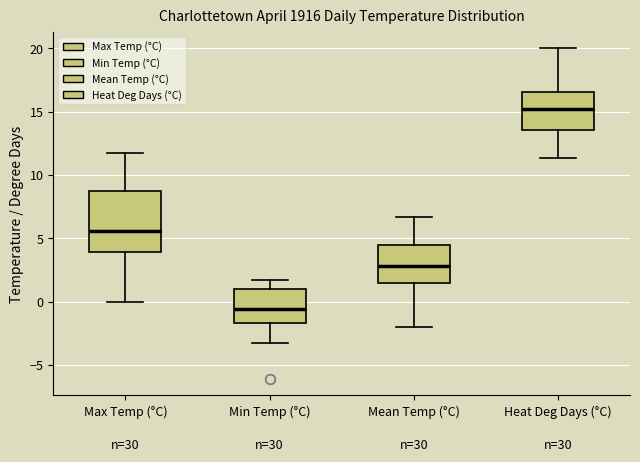

Comparing the boxes themselves (not the whiskers), which one is the tallest?

Max Temp (°C)